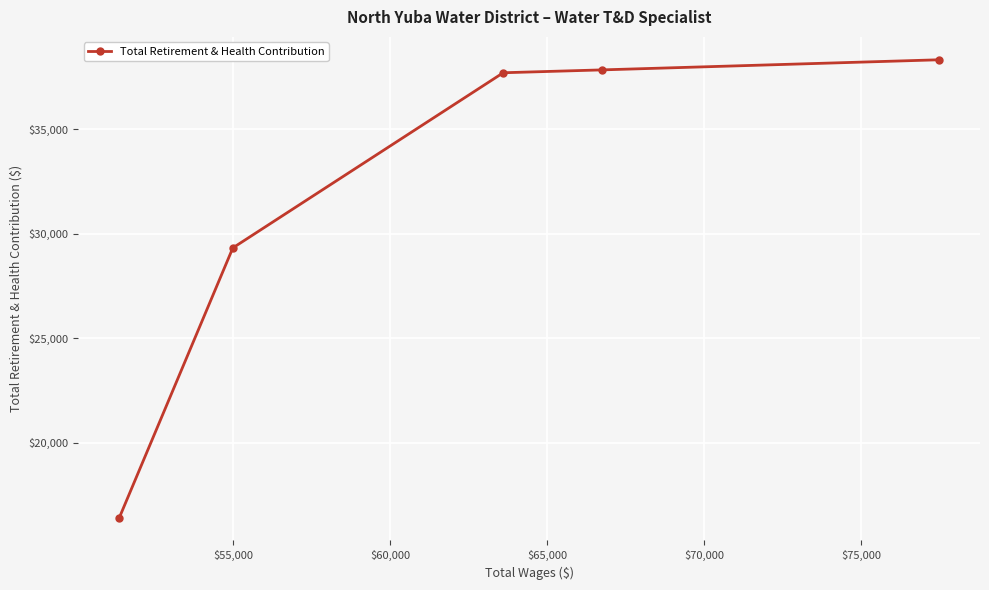

What is the greatest value displayed?

38329